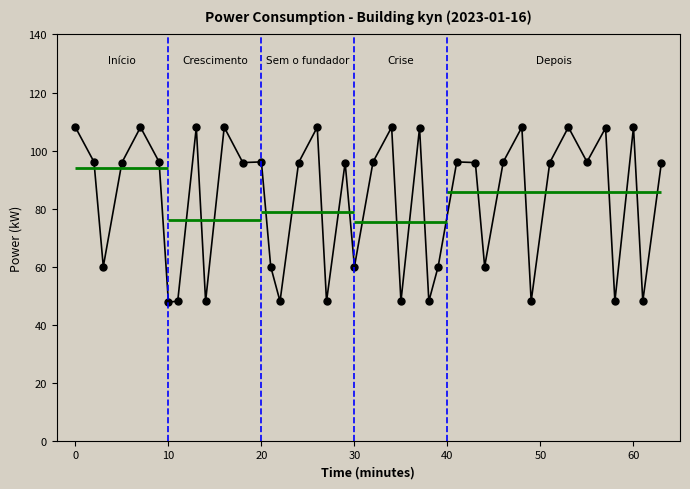

How many values are below 95?

15